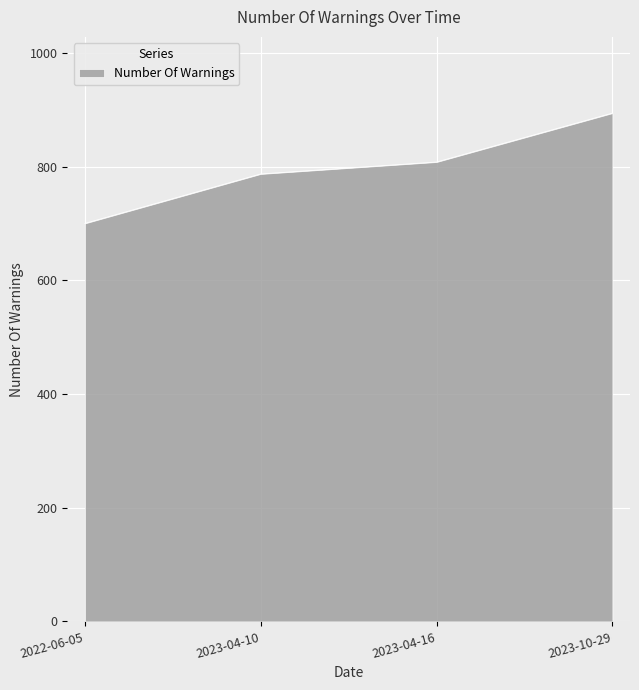

What is the change in value from 2023-04-16 to 2023-10-29?

+86